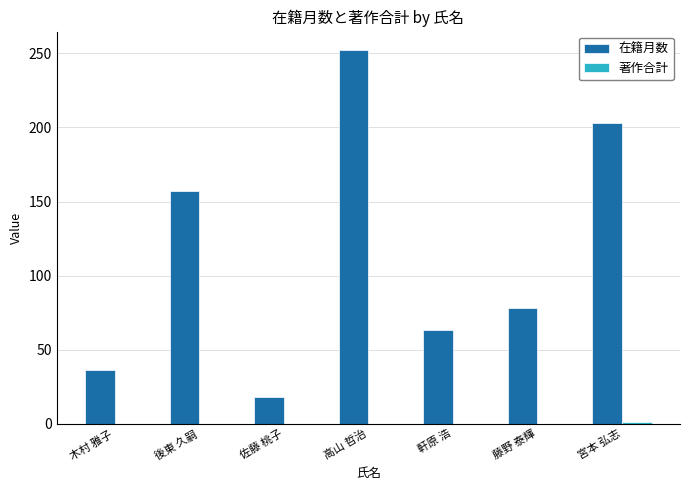

Are the bars horizontal?

No